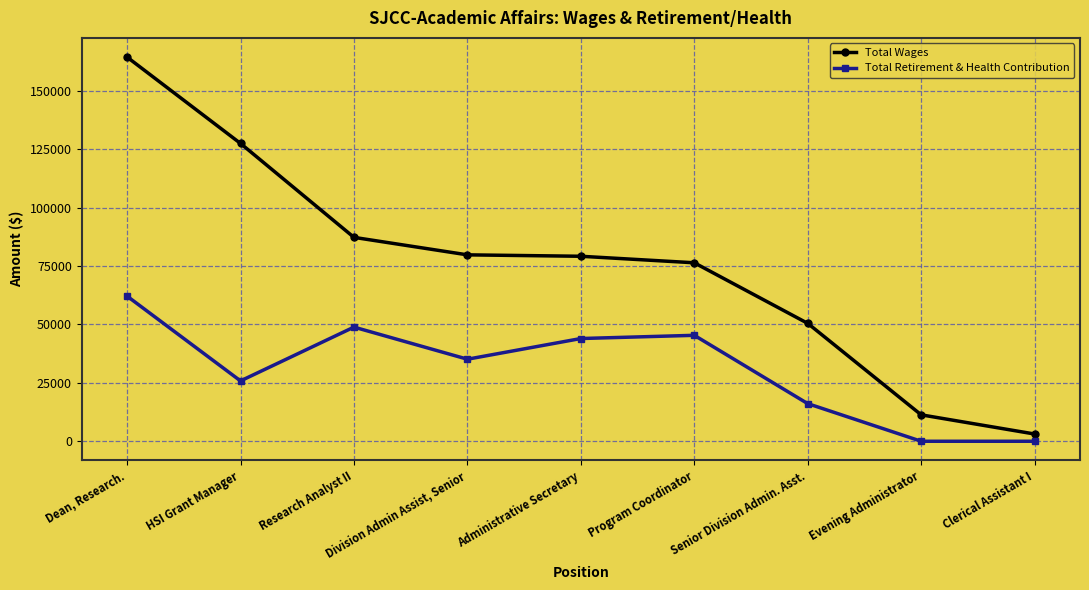

What is the average value of the Total Retirement & Health Contribution series?

30820